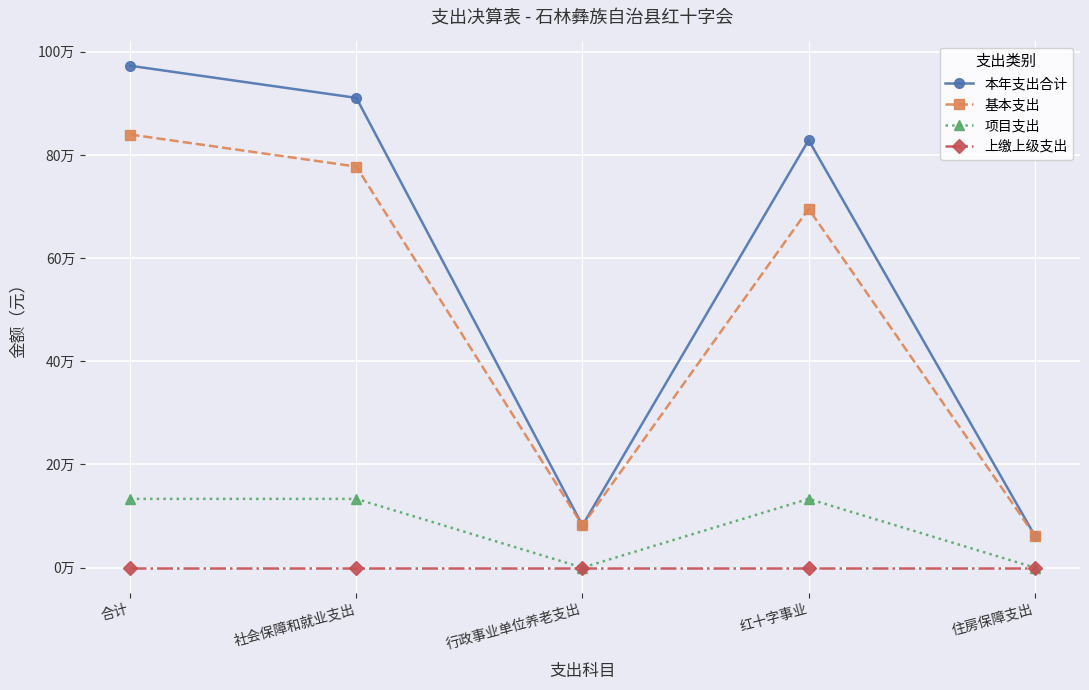

In 基本支出, how many points are higher than both neighbors (excluding endpoints)?

1